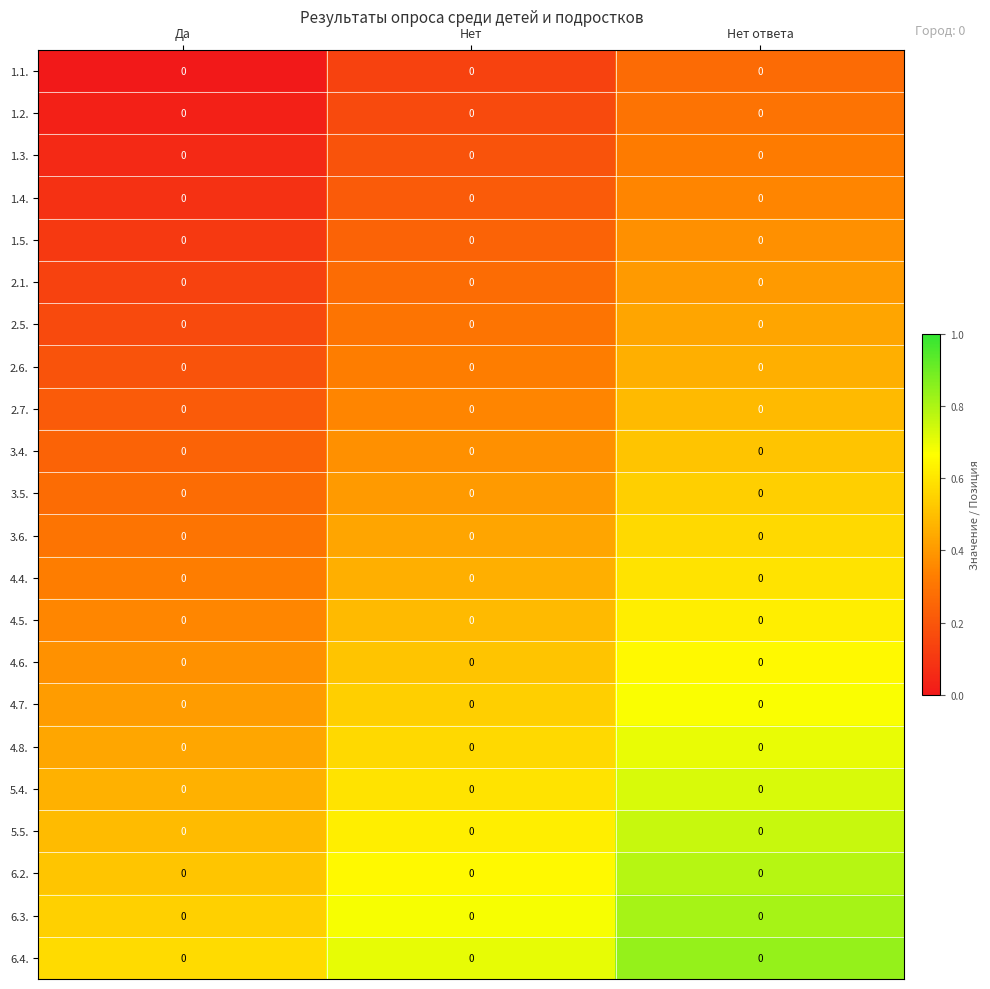

What is the difference between the maximum and minimum values in the 6.4. series?

0.3